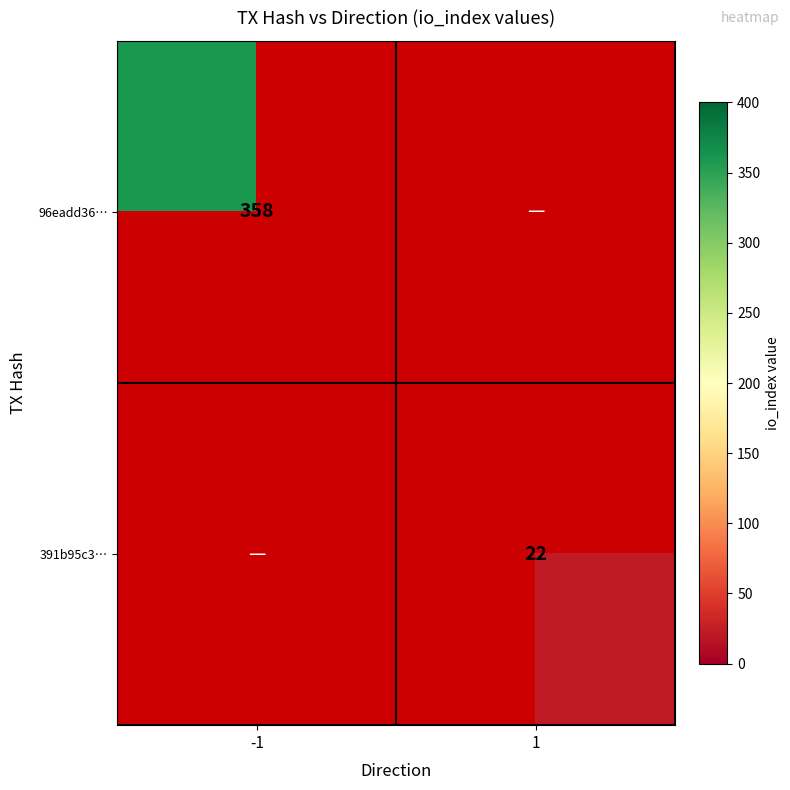

At which category does the chart reach its minimum across all series?

1